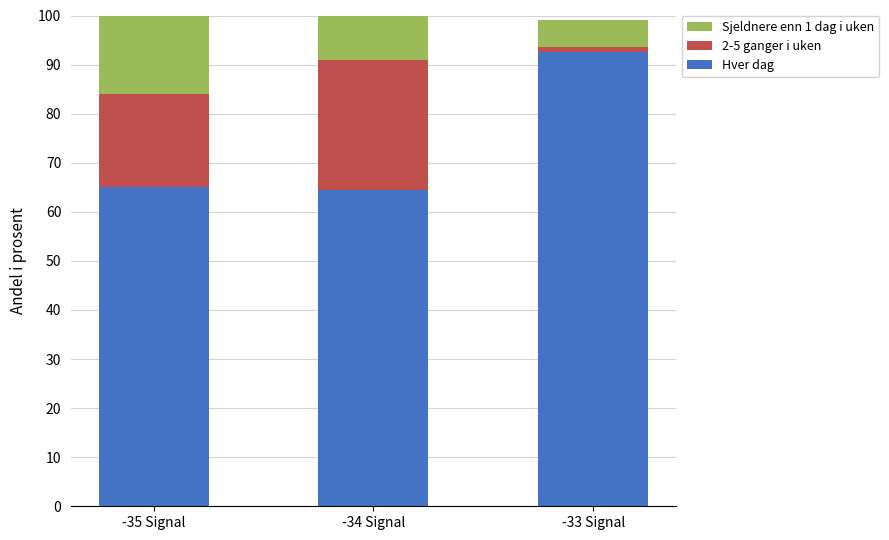

What is the lowest value of the Hver dag series?

64.5